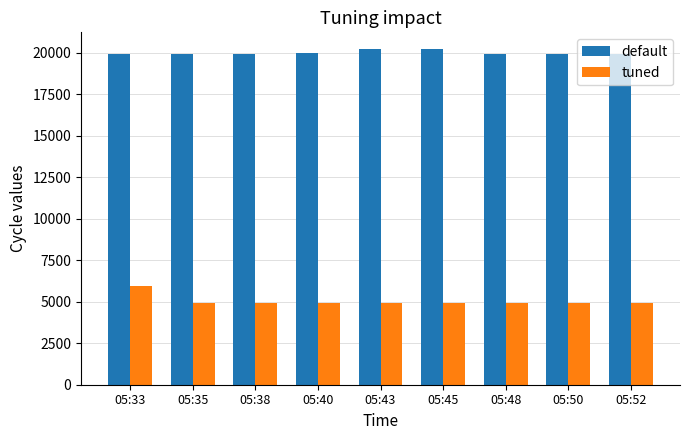

What is the difference between the maximum and minimum values in the default series?

302